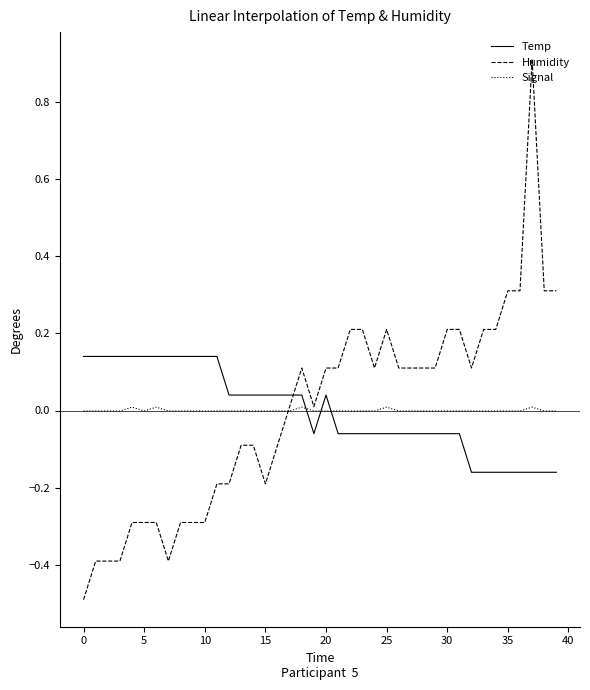

How many lines are shown in the chart?

3